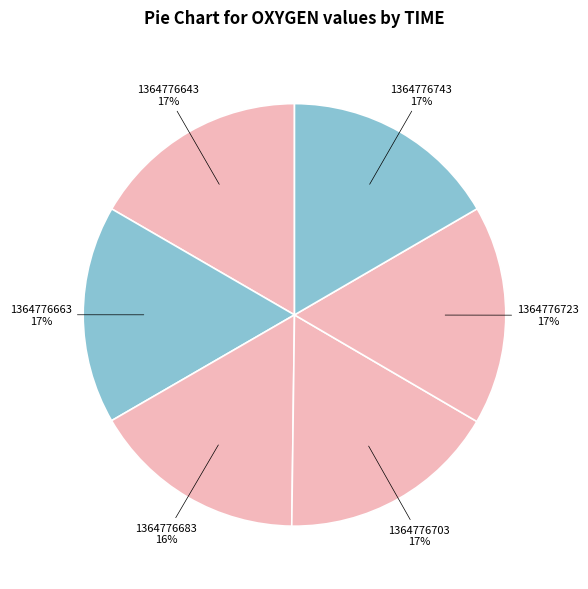

Combined, do 1364776683 and 1364776743 account for over 50%?

No